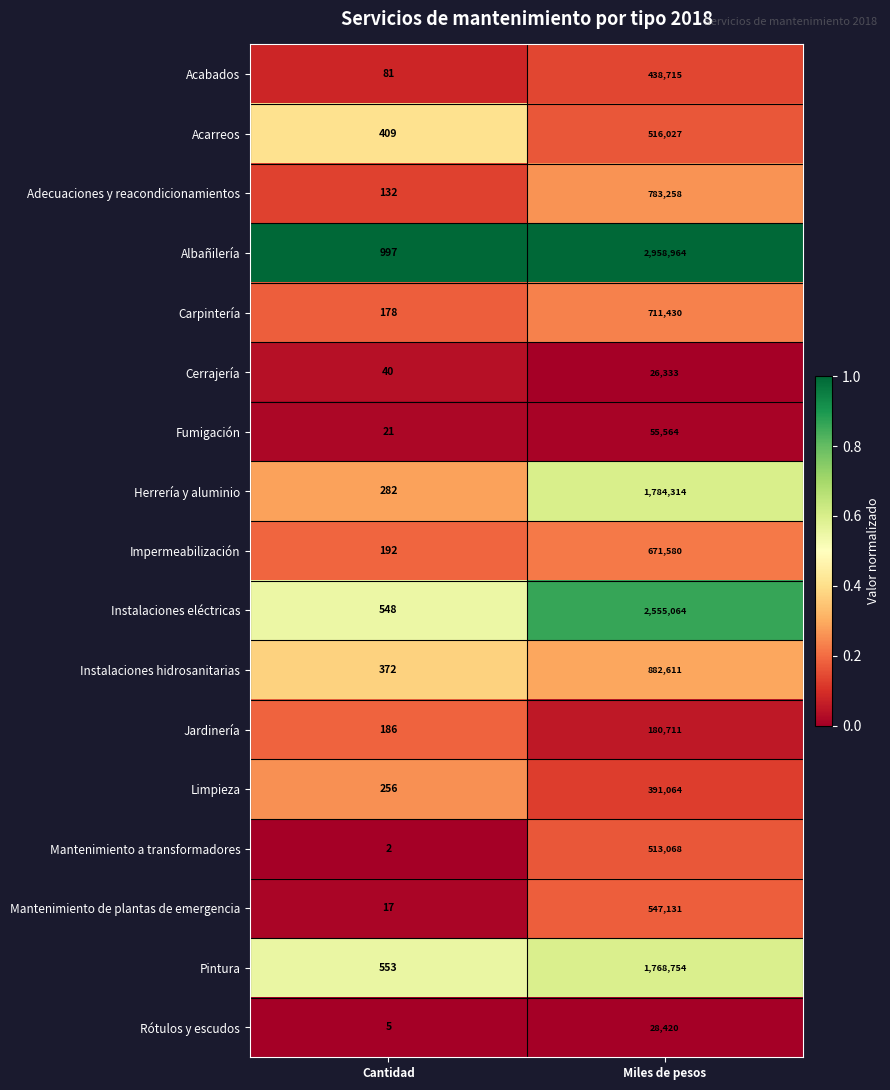

Which series has the largest total across all categories?

Albañilería